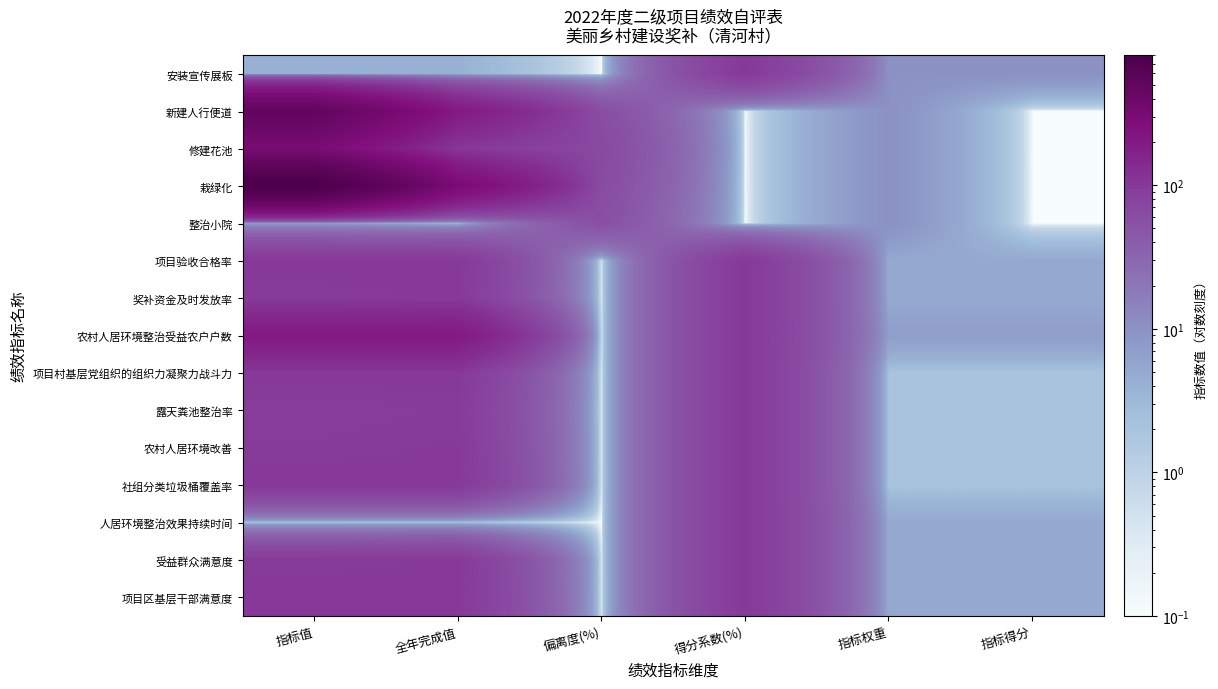

What is the total value across all series at 偏离度(%)?

247.4